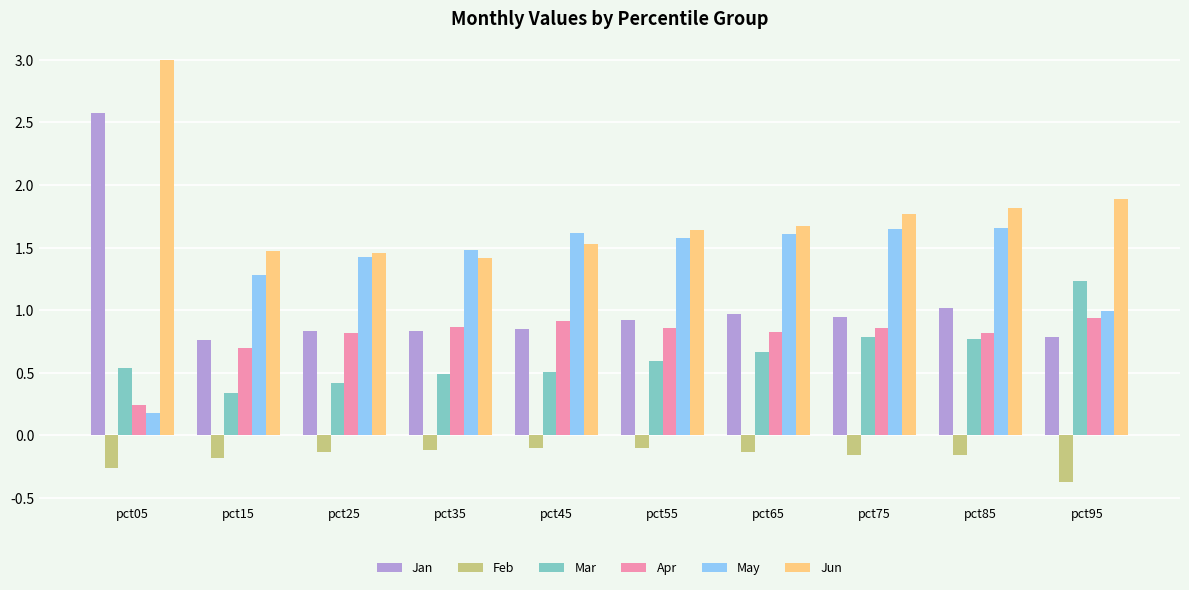

How many series are shown in this chart?

6